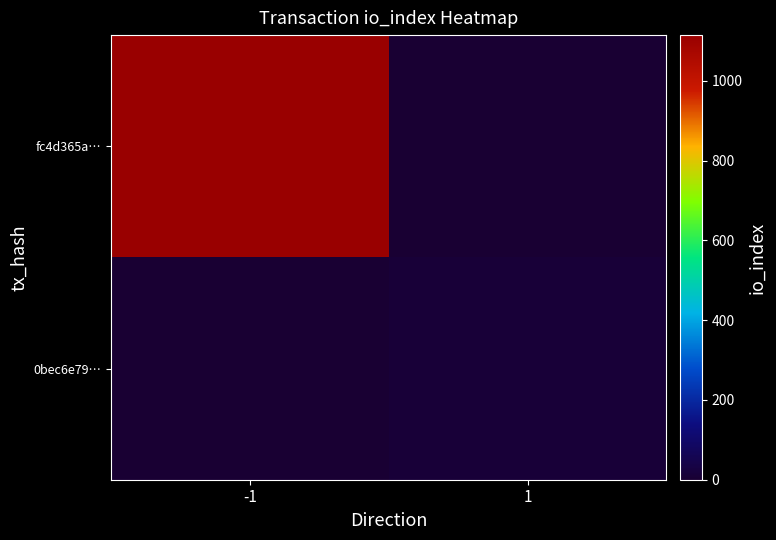

List the series in order of their peak value, highest first.

fc4d365a…, 0bec6e79…